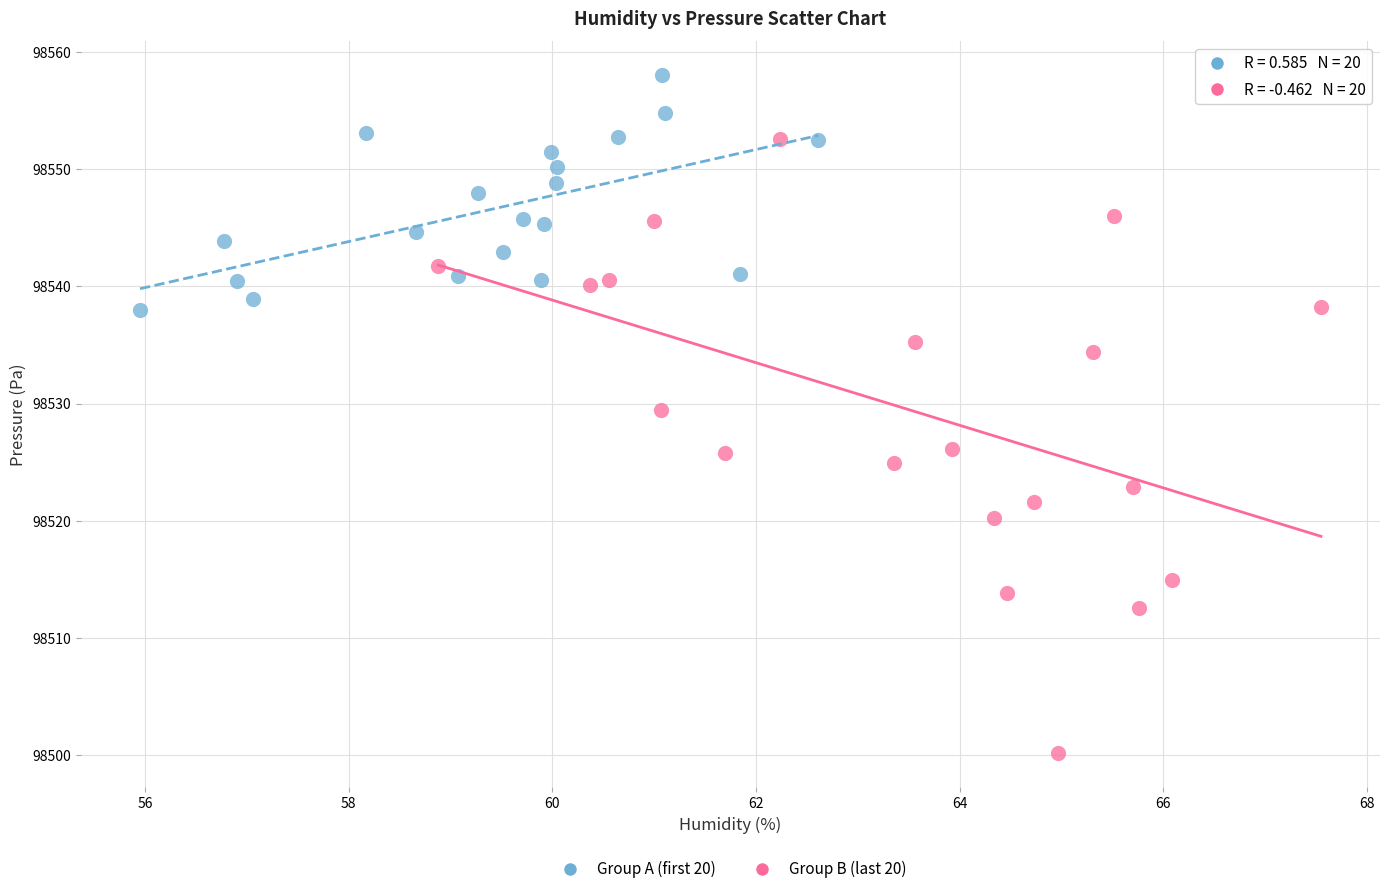

Which series reaches the maximum Y coordinate?

Group A (first 20)